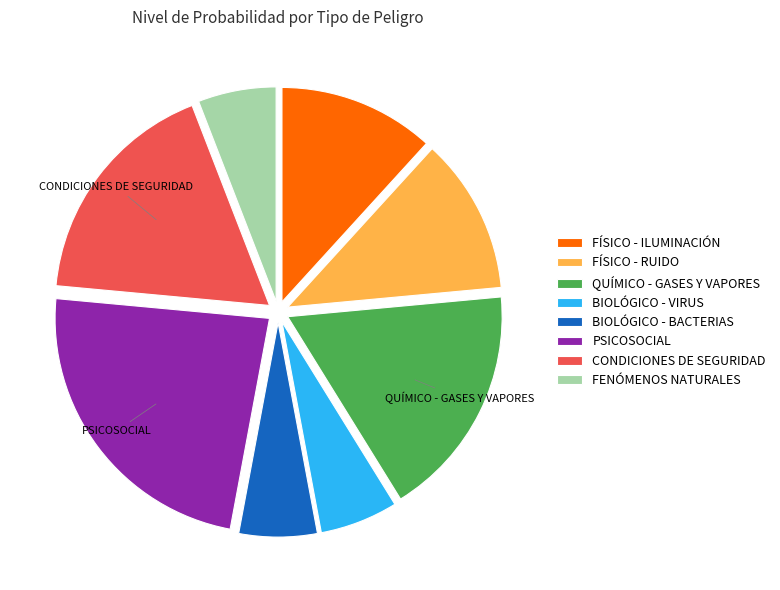

How many segments does this pie chart have?

8